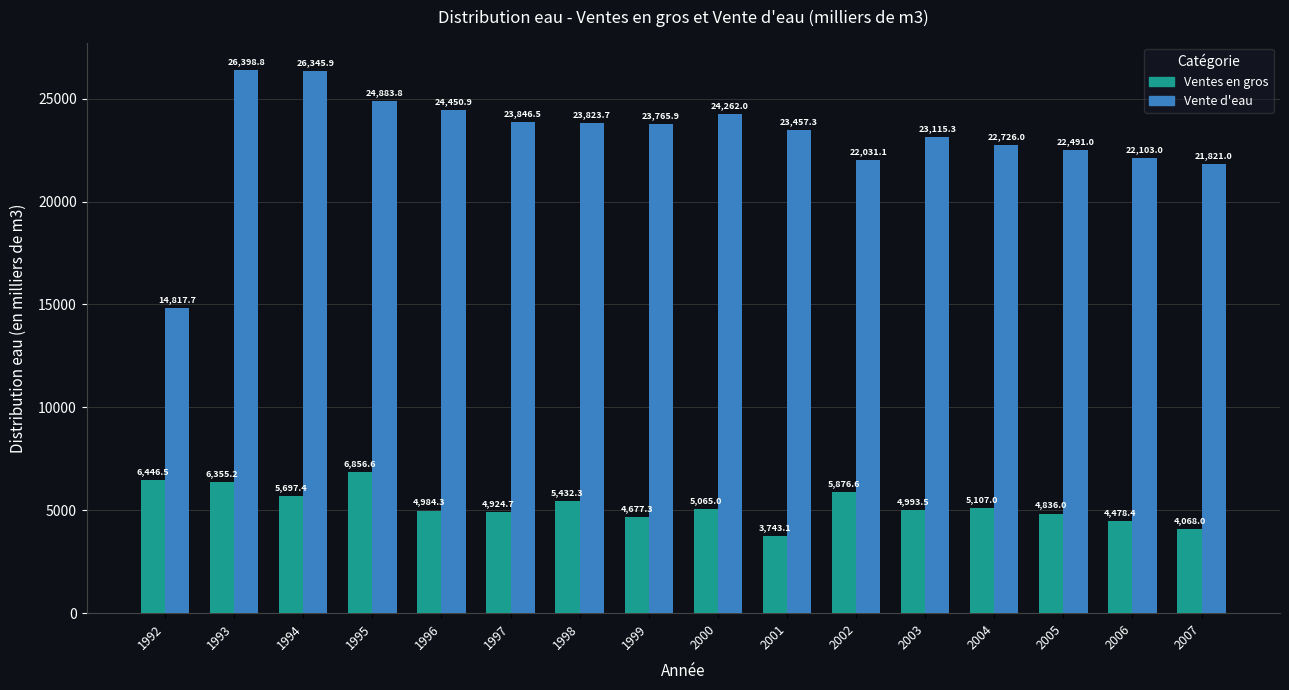

How many categories are shown in the chart?

16